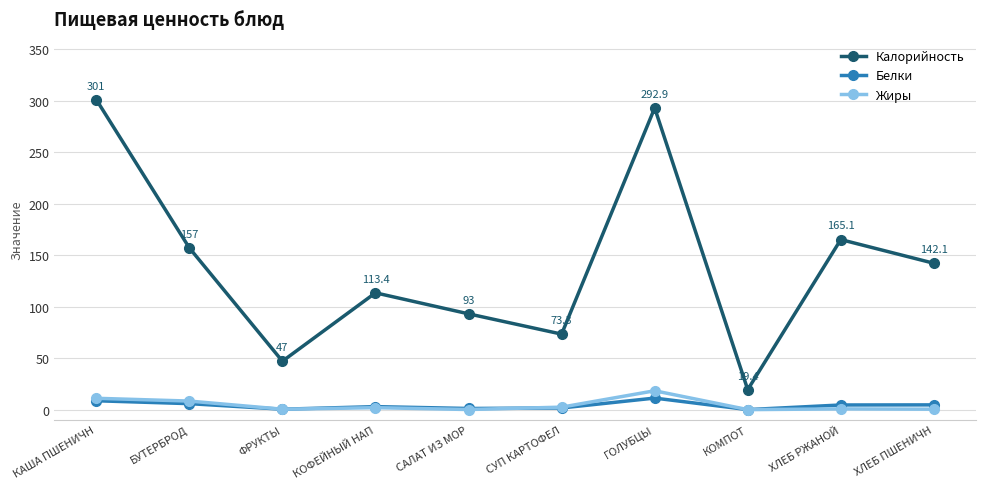

True or false: Жиры and Калорийность cross at least once.

False